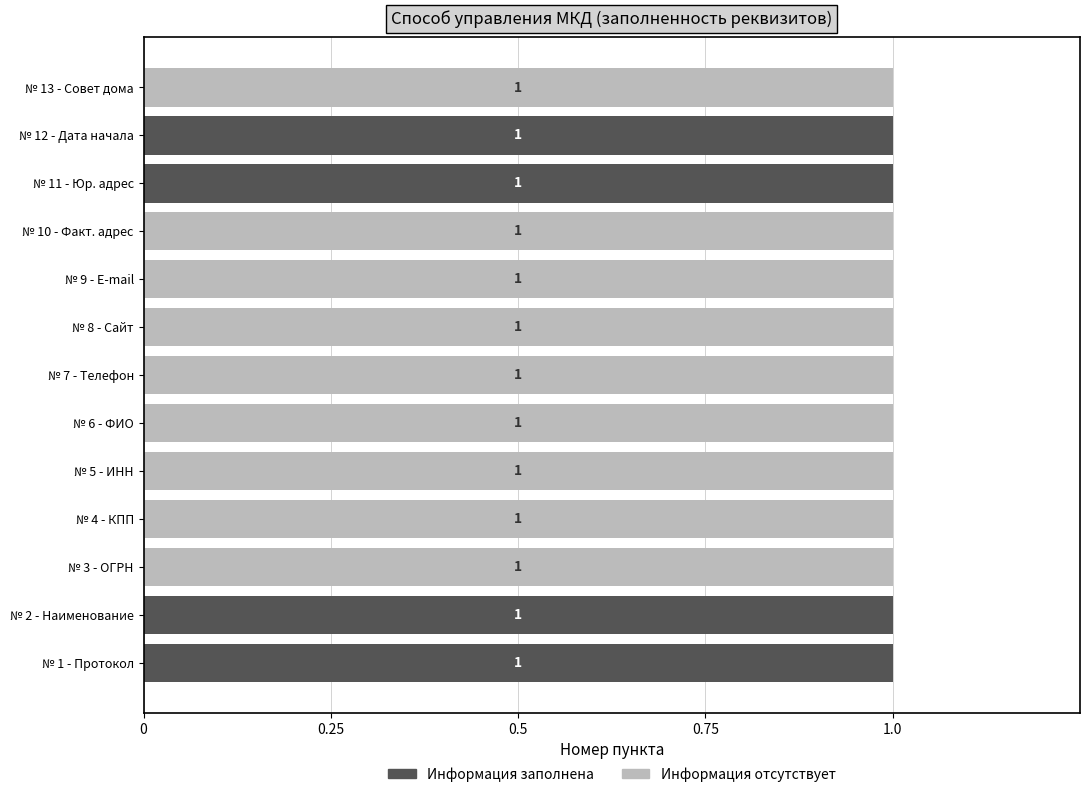

What are all the series names shown in the legend?

Информация заполнена, Информация отсутствует